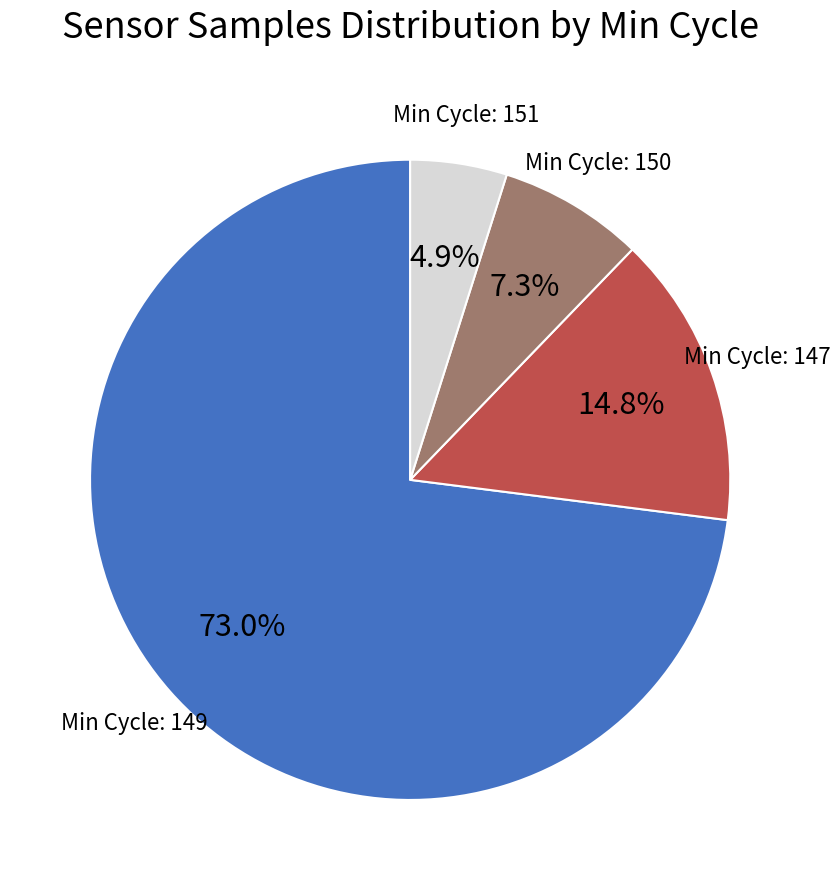

Does any single category account for the majority?

Yes